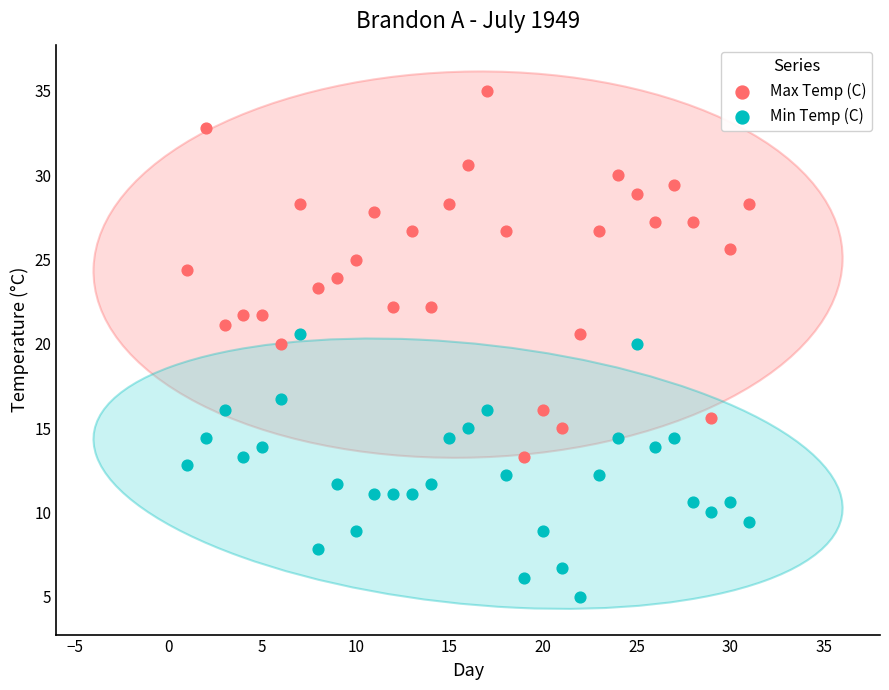

Which series contains the highest Y value?

Max Temp (C)